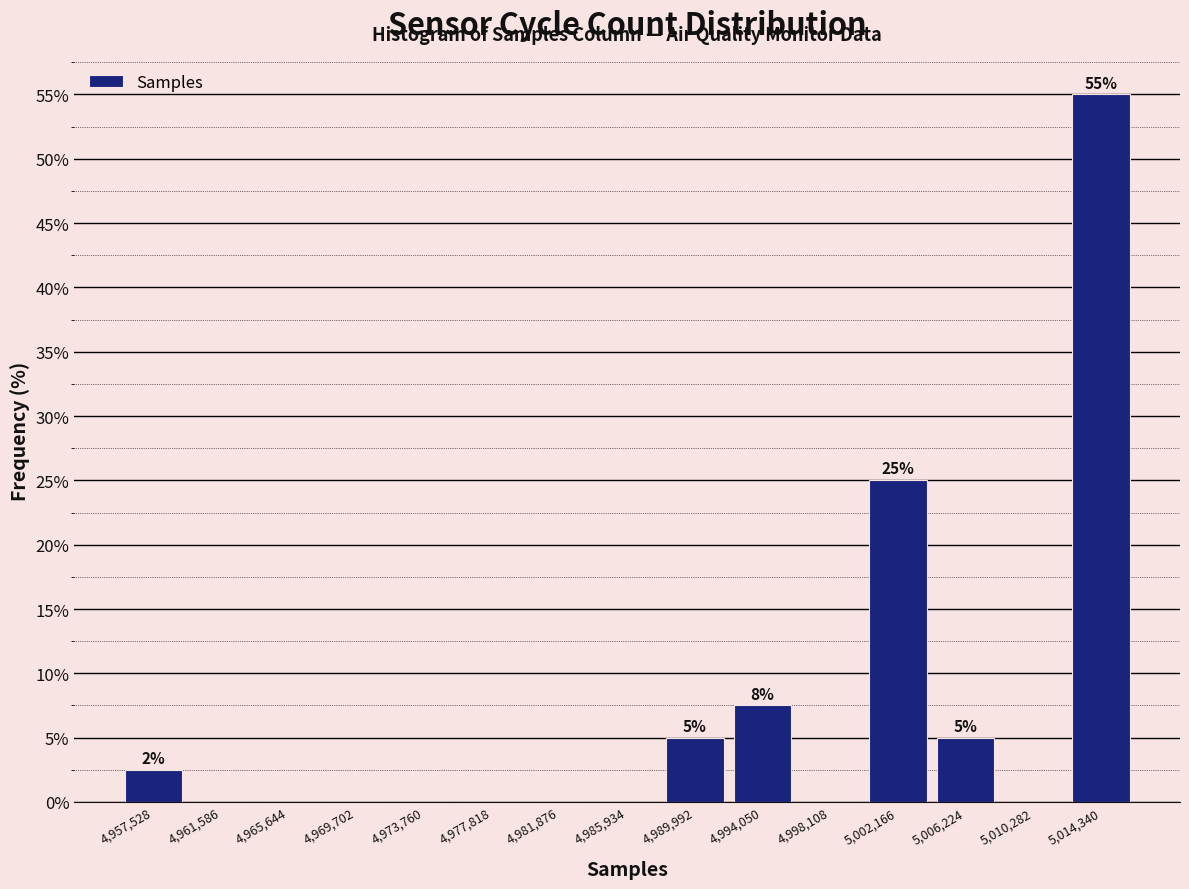

Which range on the x-axis has the tallest bar?

5012500 to 5016500